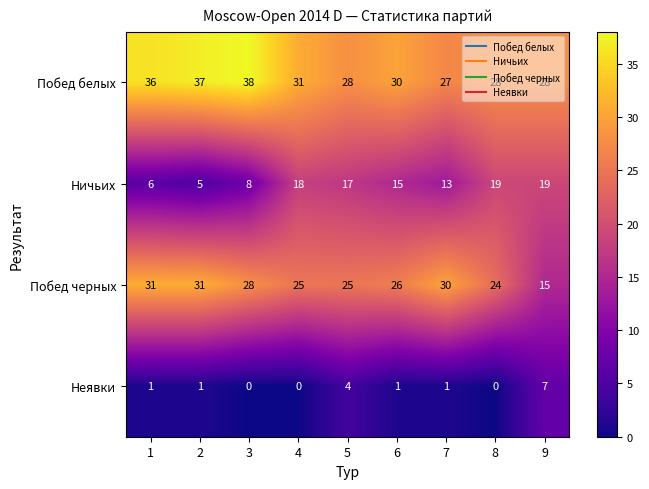

Which series has the largest range (max minus min)?

Побед черных